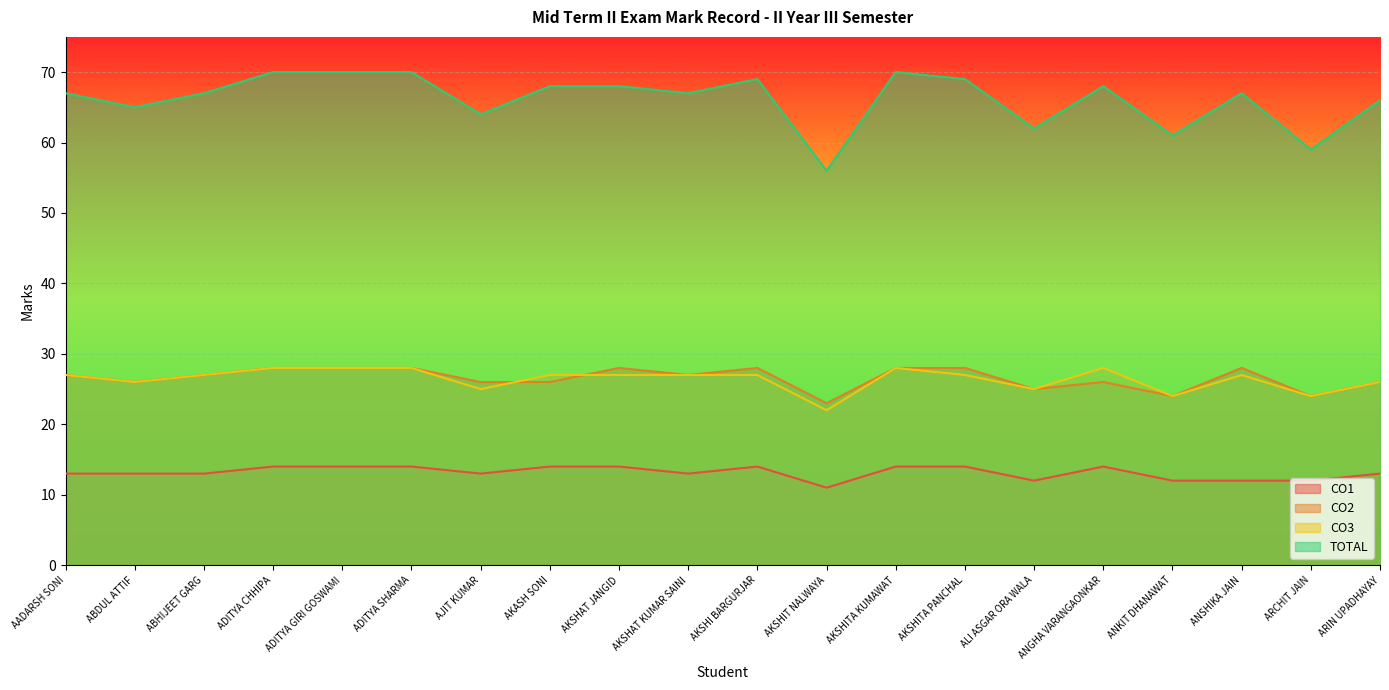

What is the value of the CO3 point at the 16th from the left?

28